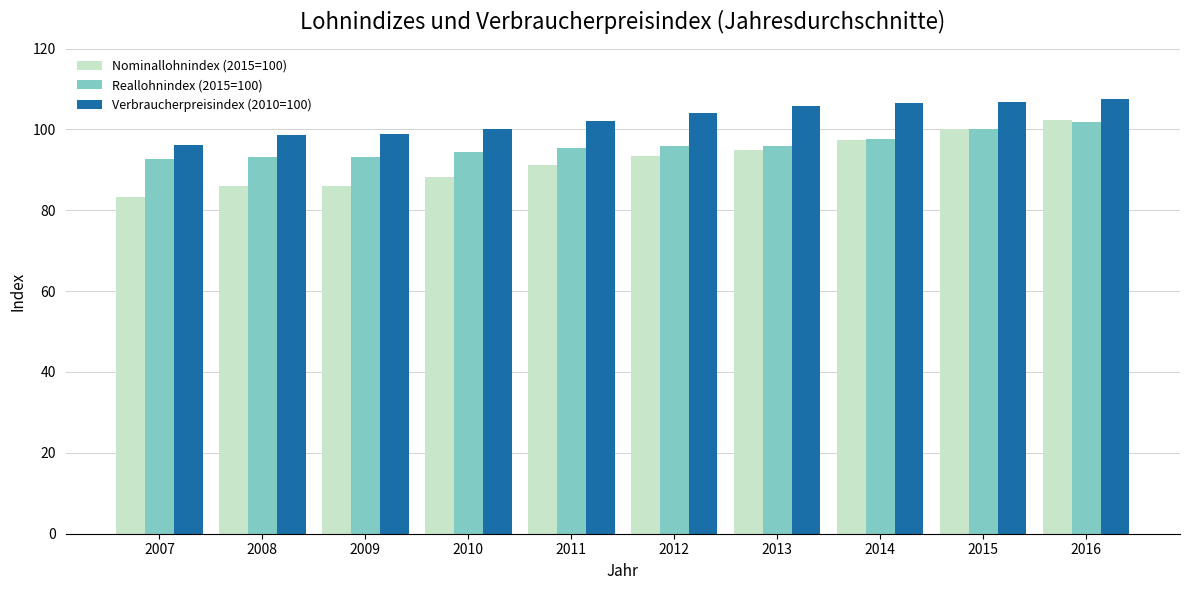

Which label corresponds to the smallest value in the chart?

2007